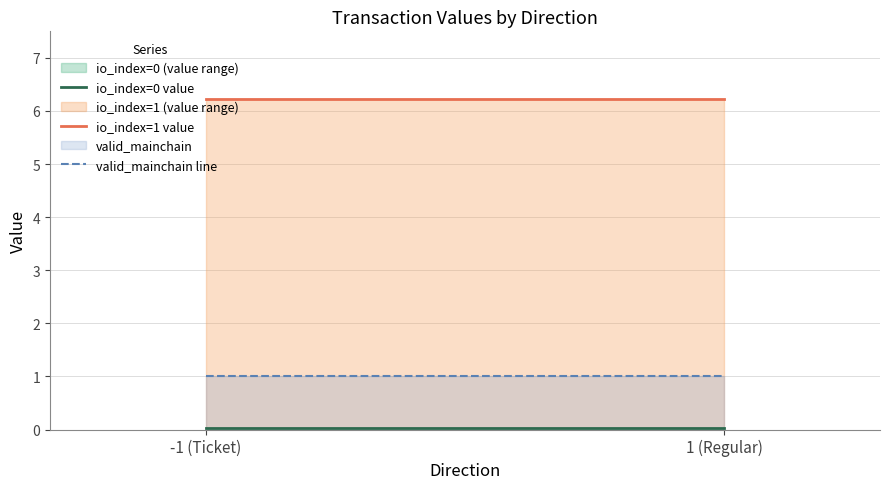

What is the value of the io_index=1 value point at the 2nd from the left?

6.2